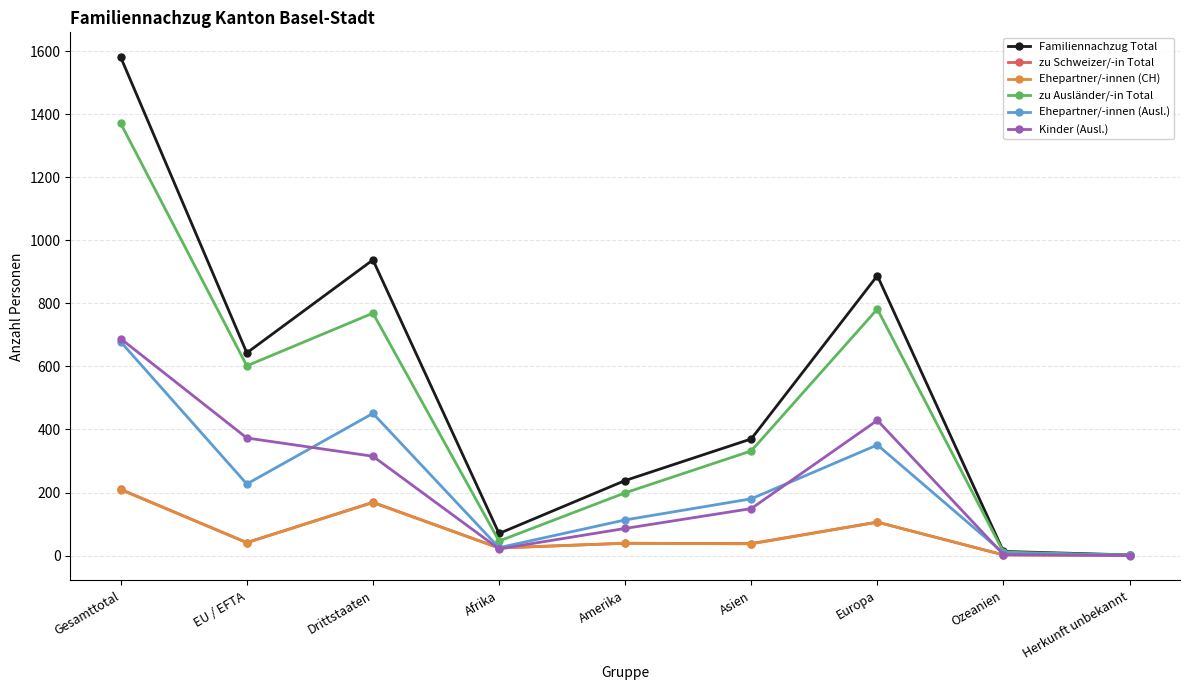

What is the approximate value of Familiennachzug Total at Gesamttotal, to the nearest 100?

1600